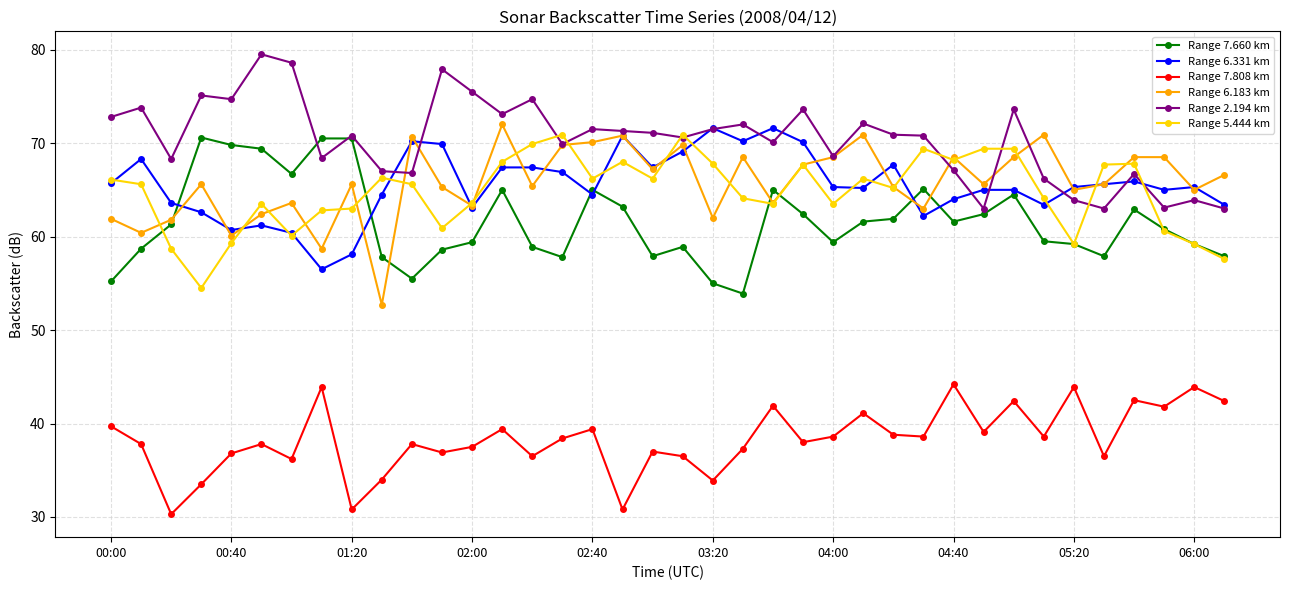

True or false: Range 5.444 km has more than 2 points higher than both neighbors.

True